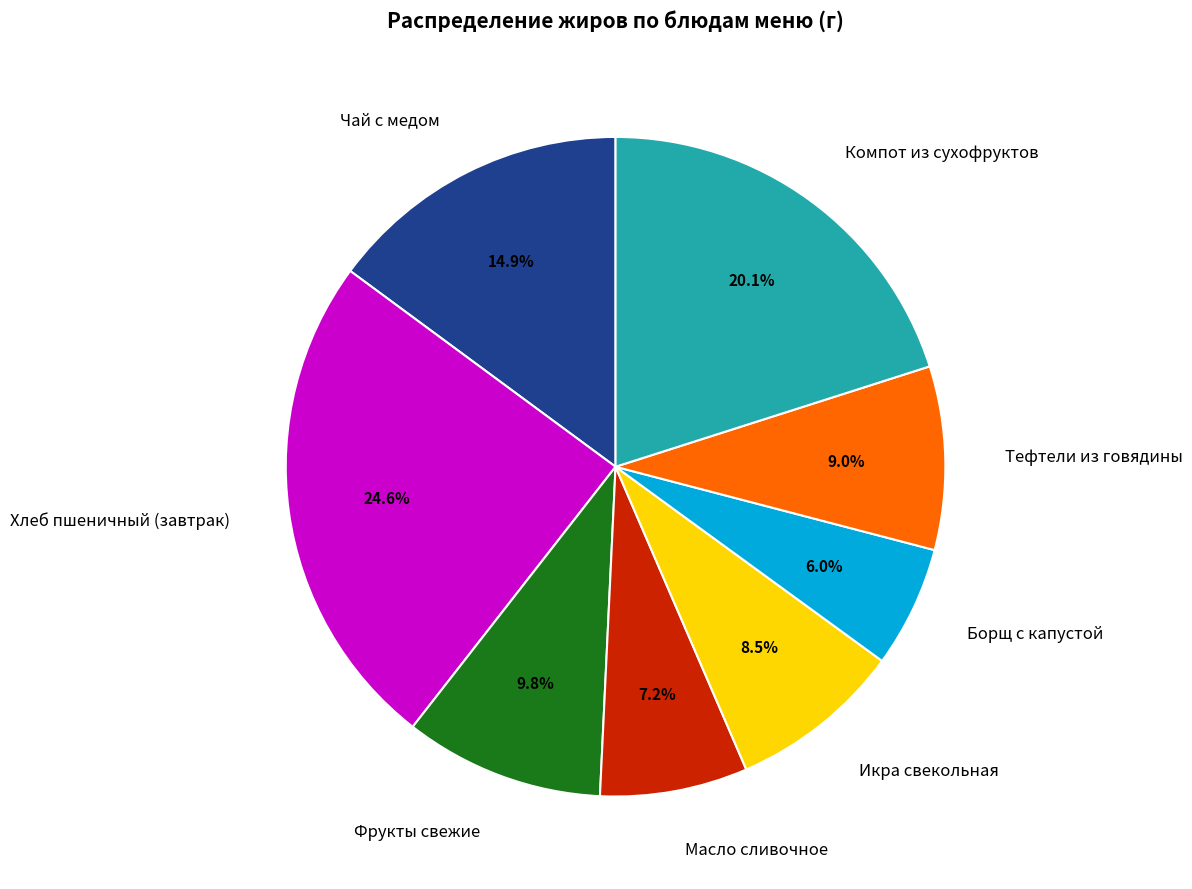

The Хлеб пшеничный (завтрак) slice represents 25% of the pie. True or false?

True